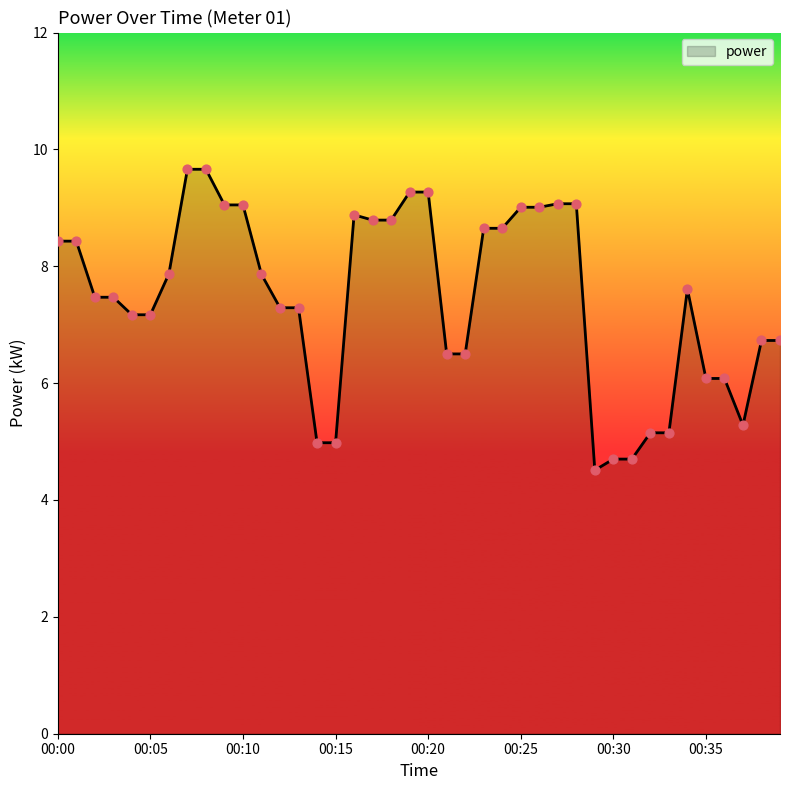

What is the smallest value displayed?

4.5